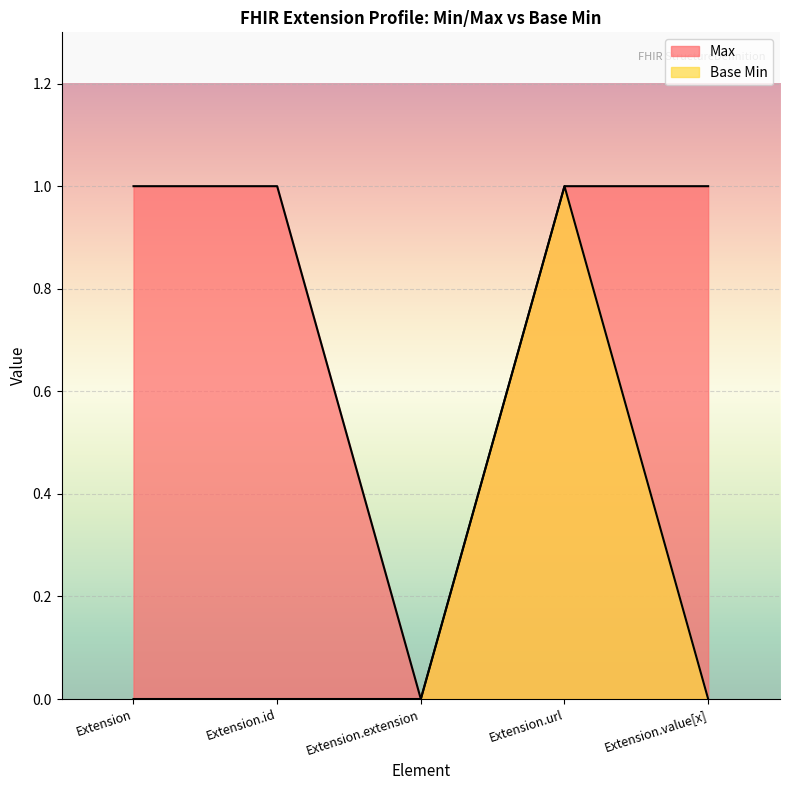

Which category has the highest value across all series?

Extension